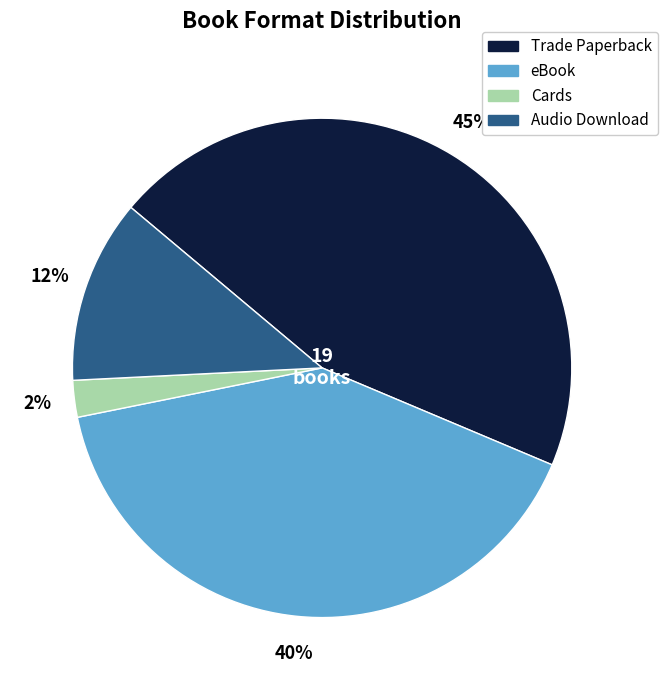

Does Trade Paperback represent more than half of the total?

No